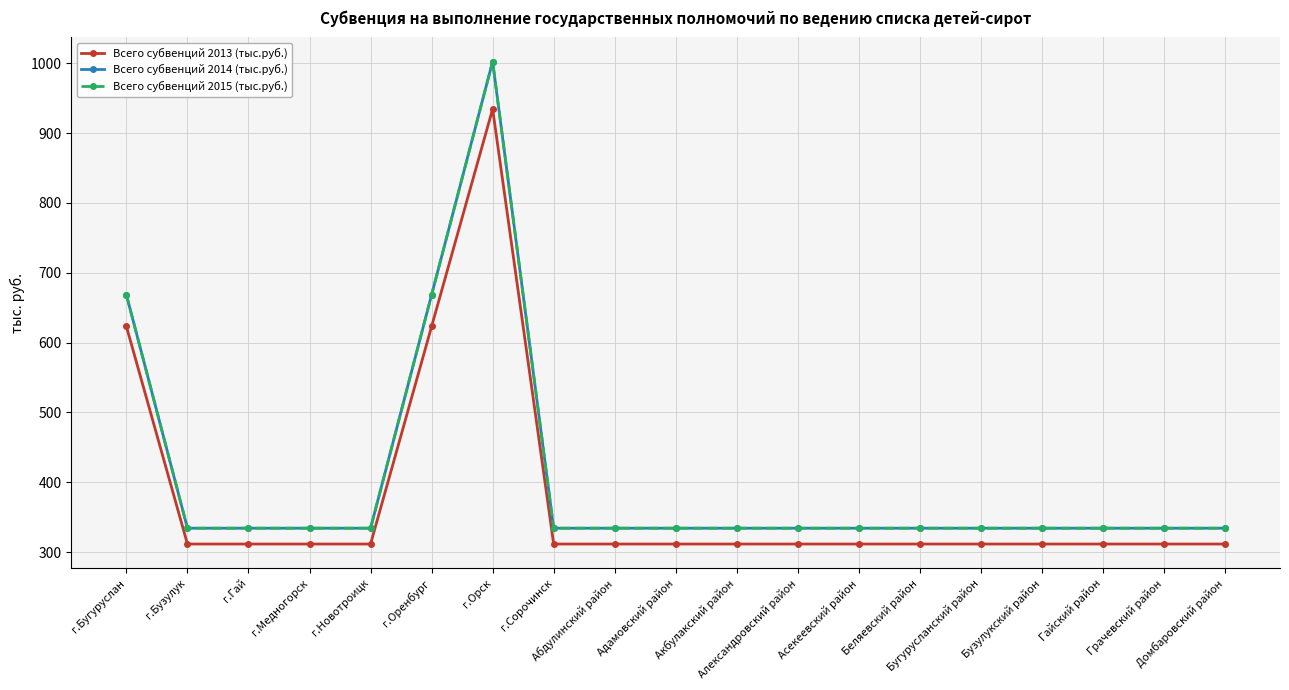

What is the total value across all series at Адамовский район?

979.6